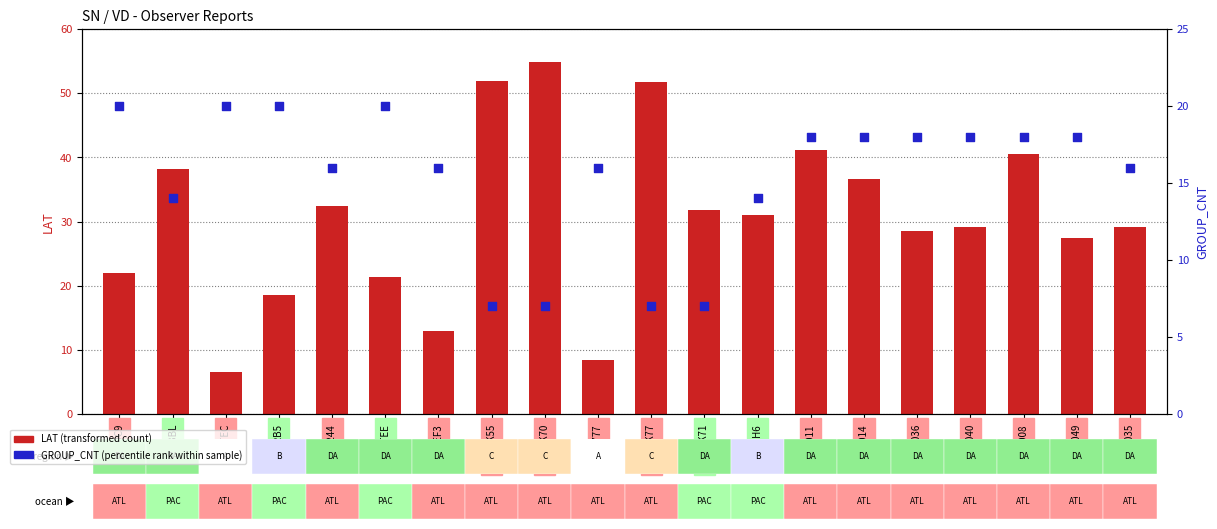

Which series has the largest total across all categories?

LAT (transformed count)